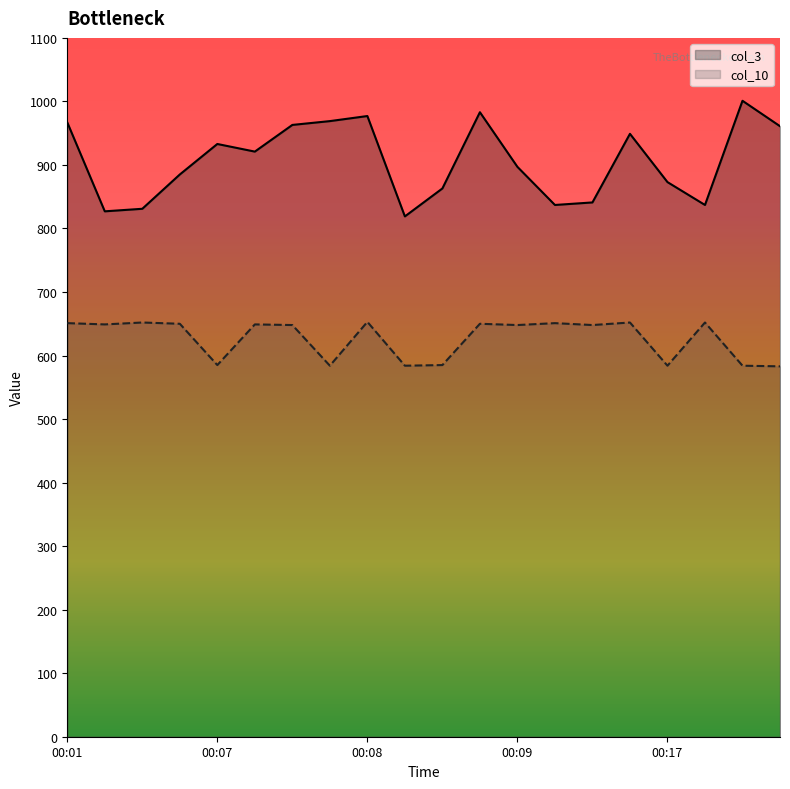

Rank the series by their maximum value, from lowest to highest.

col_10, col_3